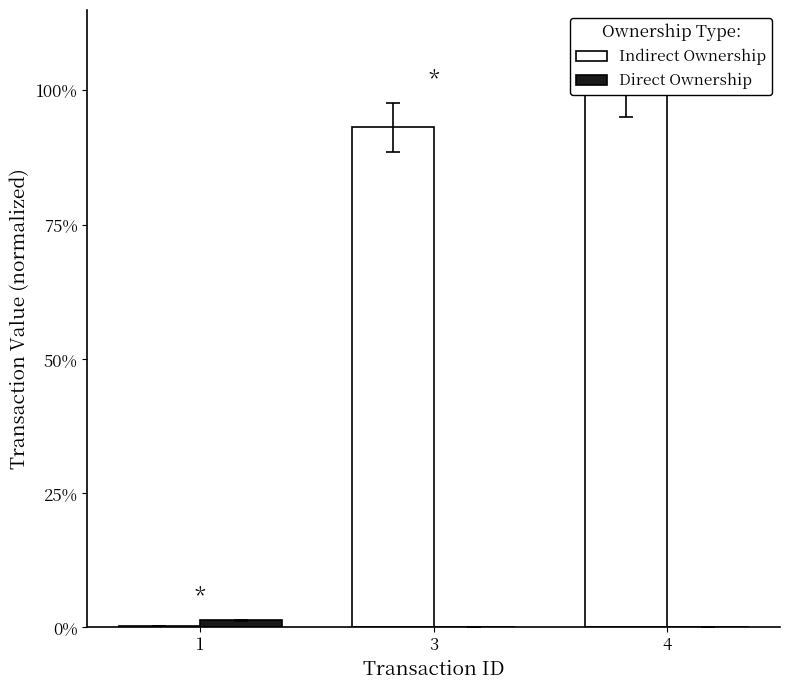

List the labels in order of Direct Ownership value, largest first.

1, 3, 4